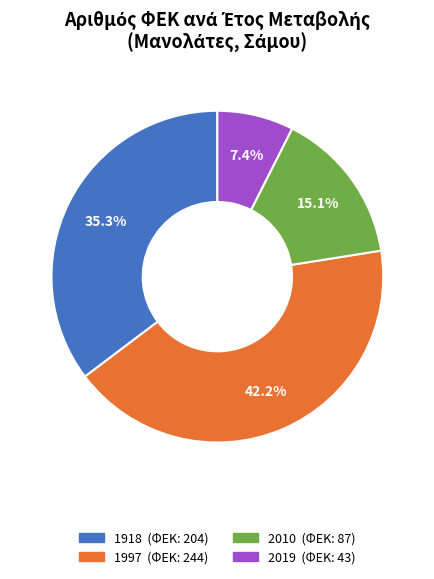

To the nearest percent, what is the combined percentage of 2010 and 2019?

22%